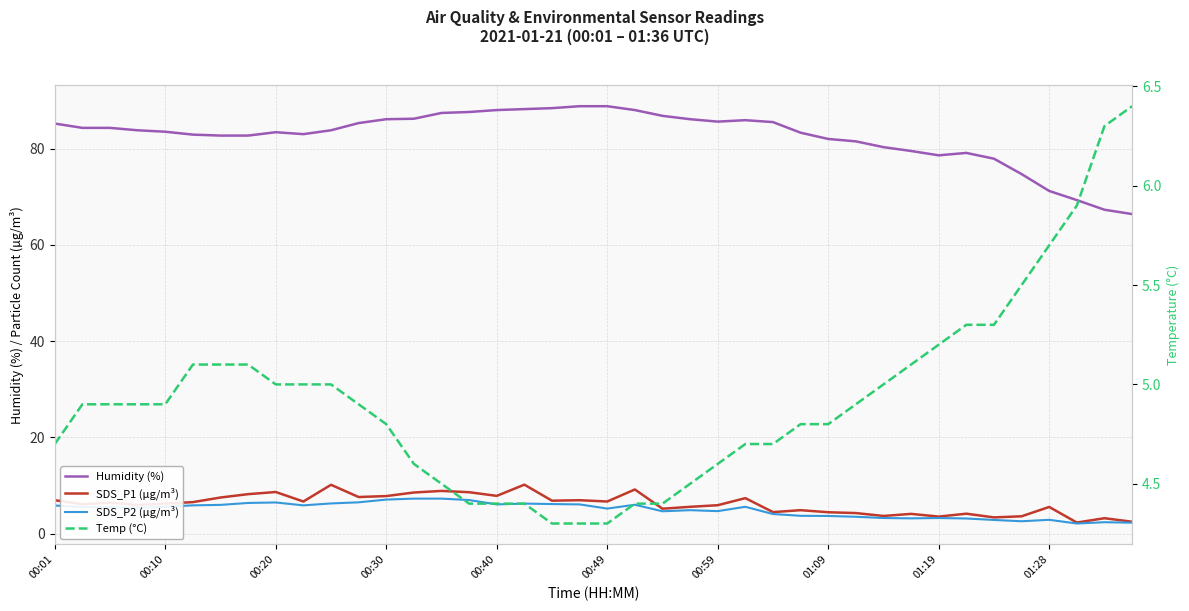

At 37, list the series in order from largest to smallest.

Humidity (%), Temp (°C), SDS_P1 (µg/m³), SDS_P2 (µg/m³)